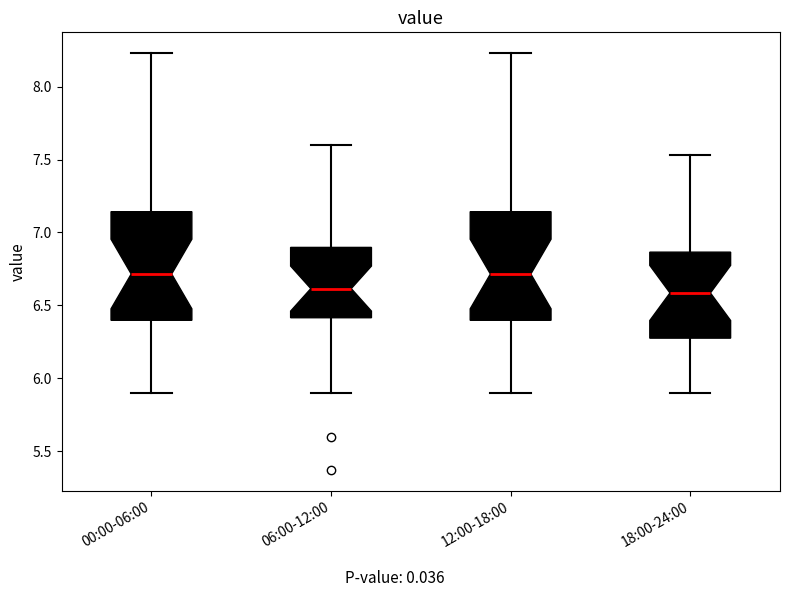

Reading left to right, transcribe this box plot: for each box, give where its median line is, the range the box spans, and where its two whiskers end, as read against the y-axis. The values are not printed on the chart, so give them approximately, as read against the axis.

00:00-06:00: median 6.70, box 6.40 to 7.15, whiskers 5.90 to 8.25
06:00-12:00: median 6.60, box 6.40 to 6.90, whiskers 5.90 to 7.60
12:00-18:00: median 6.70, box 6.40 to 7.15, whiskers 5.90 to 8.25
18:00-24:00: median 6.60, box 6.30 to 6.85, whiskers 5.90 to 7.55